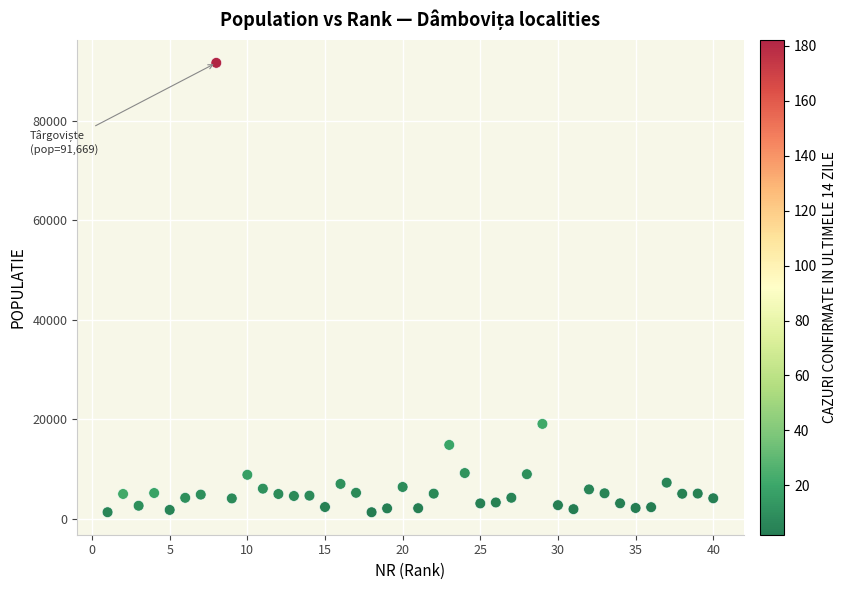

What is the range of X values (max minus min)?

39